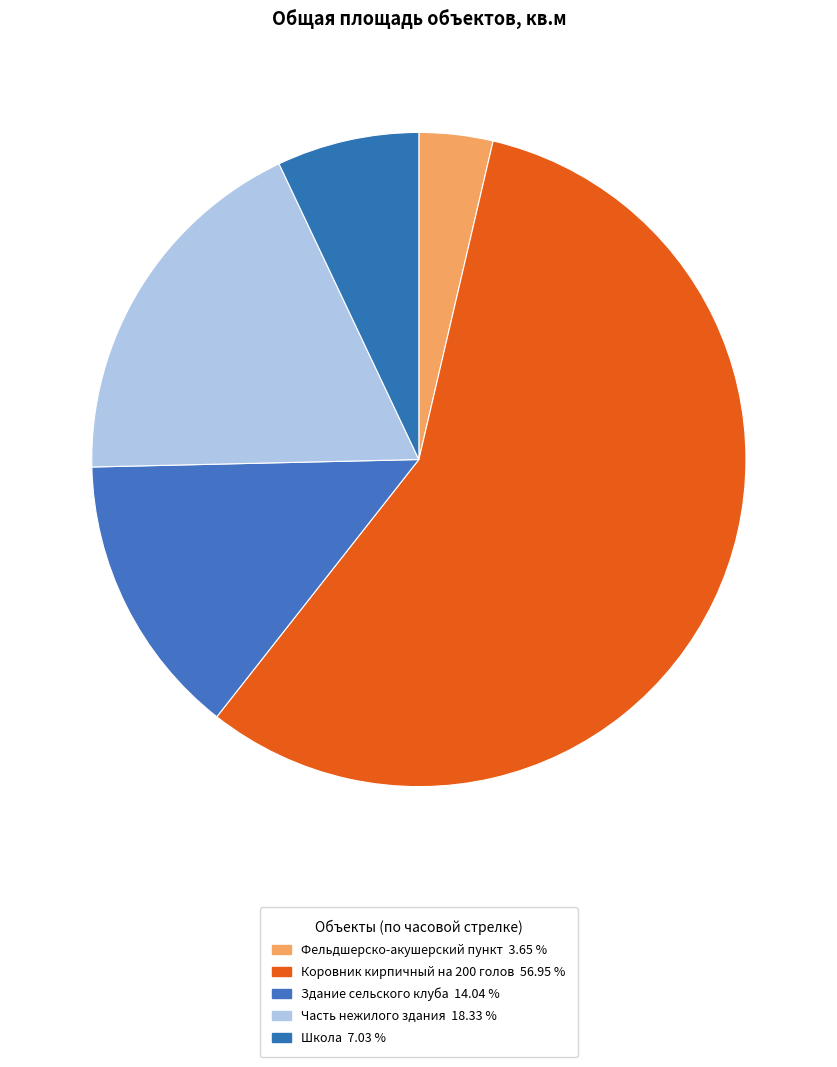

Which slice represents more than half of the pie?

Коровник кирпичный на 200 голов